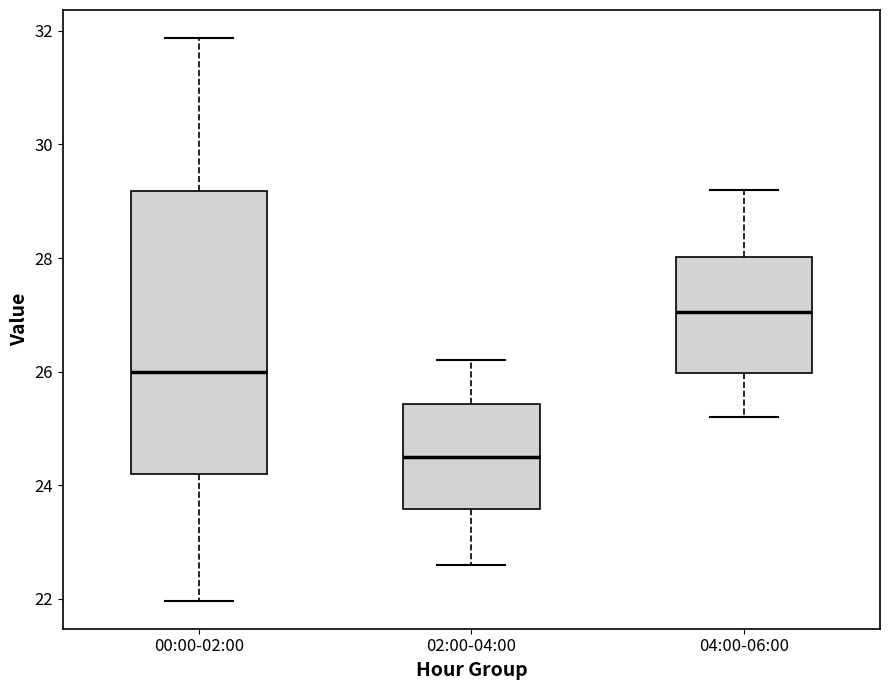

Comparing the boxes themselves (not the whiskers), which one is the tallest?

00:00-02:00